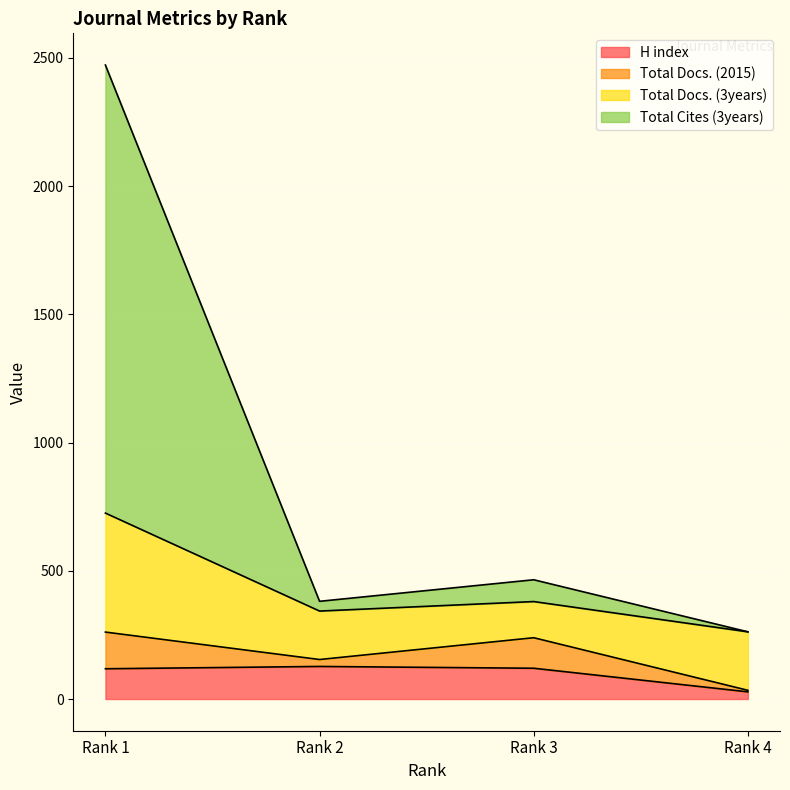

Which series has the largest range (max minus min)?

Total Cites (3years)